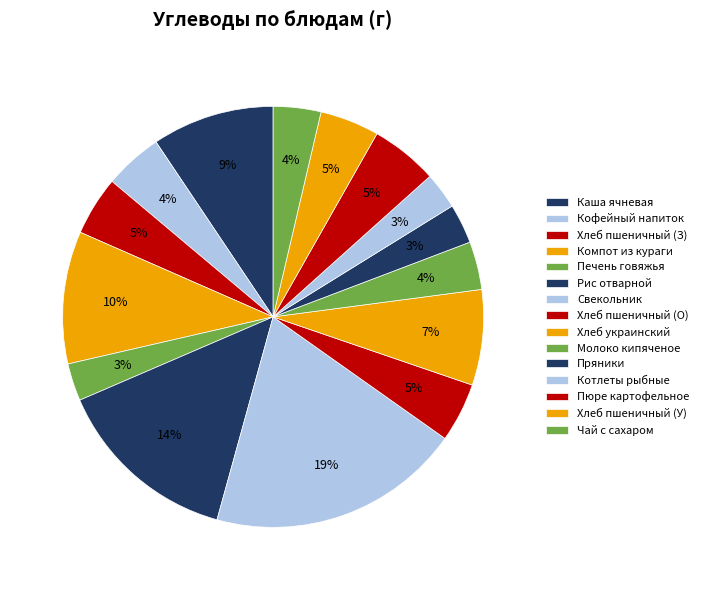

Does any single category account for the majority?

No